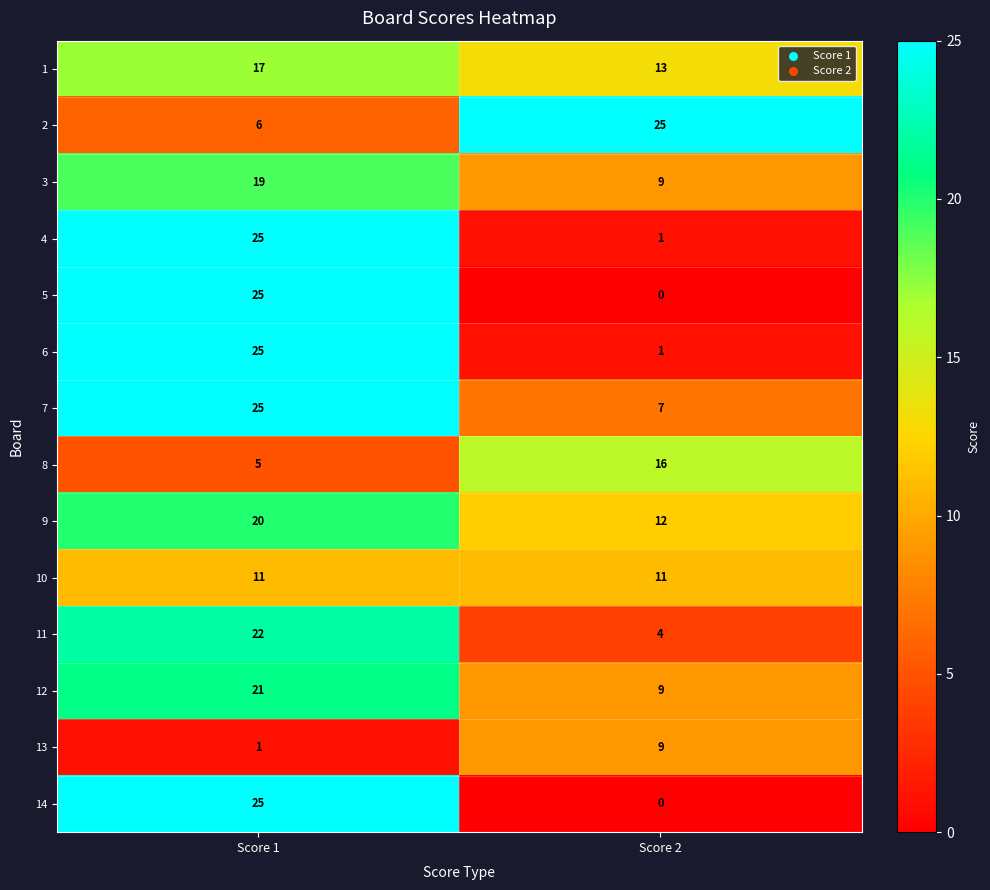

What is the difference between the highest and lowest values at Score 1?

24